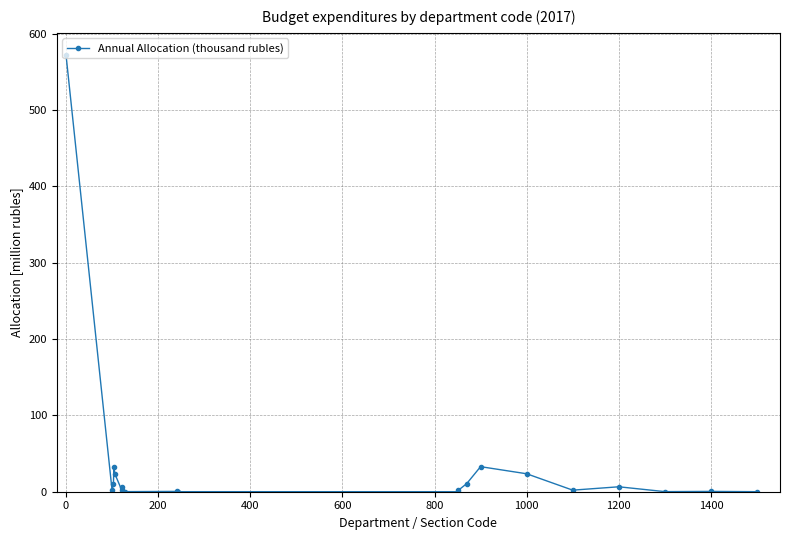

How many distinct data groups are displayed?

1